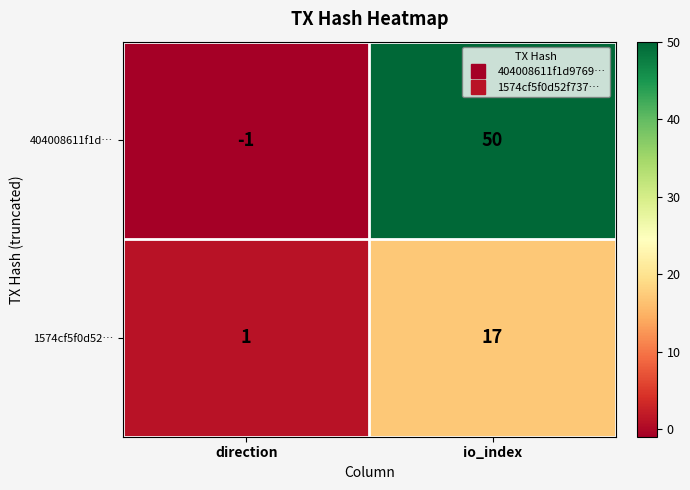

Count the number of categories in the chart.

2